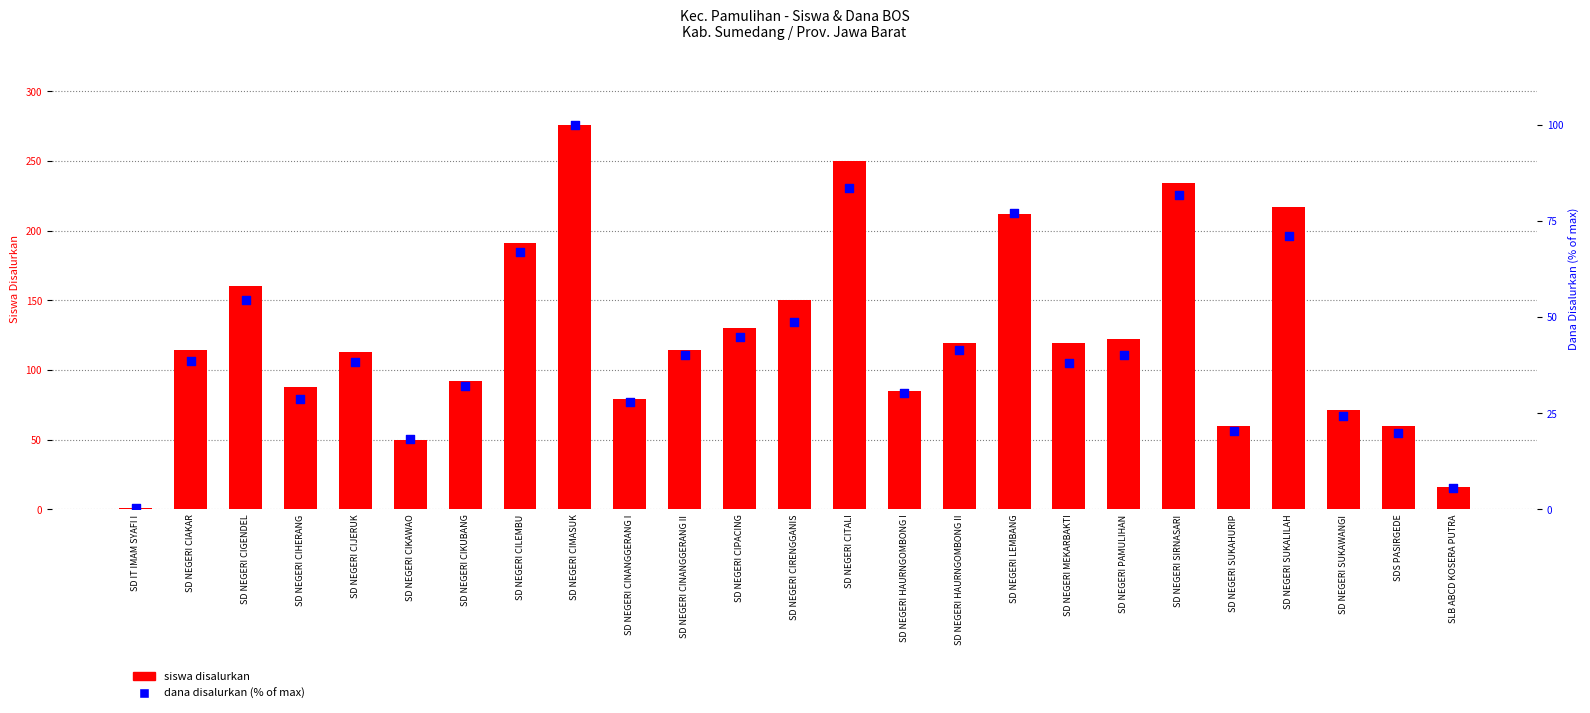

What are all the series names shown in the legend?

siswa disalurkan, dana disalurkan (%)